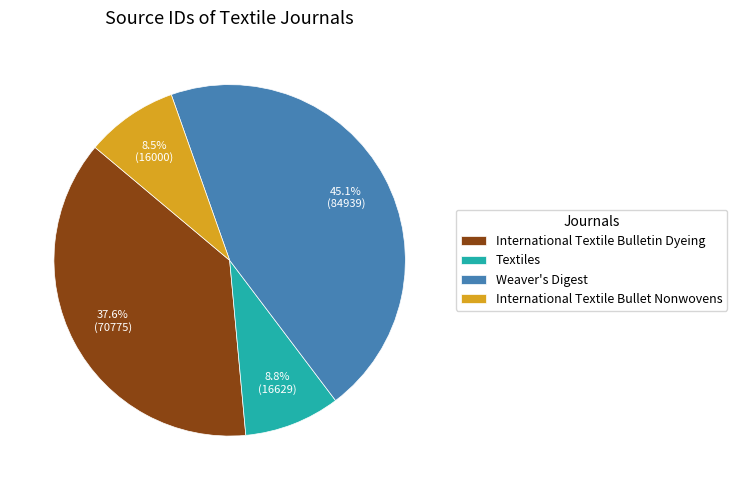

Combined, what portion of the pie is Weaver's Digest and Textiles?

53.9%